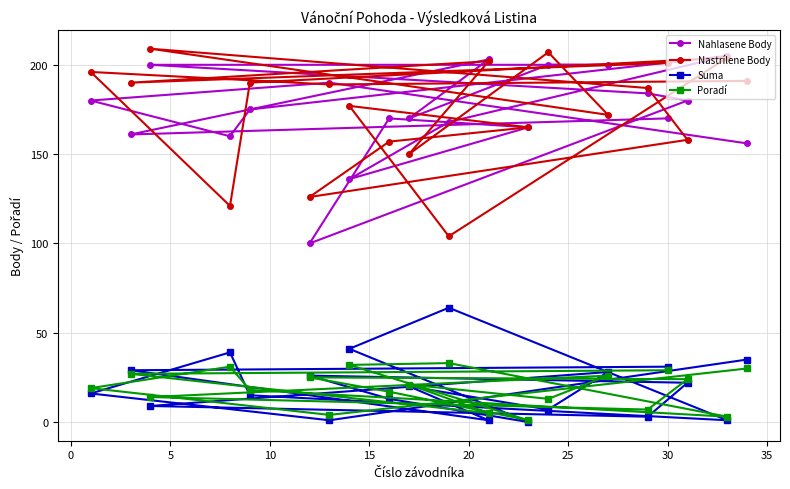

Reading left to right, list all the values displayed in this chart.

Nahlasene Body: 180	161	200	160	175	100	190	136	170	170	168	203	165	200	200	184	170	180	205	156
Nastrílene Body: 196	190	209	121	190	126	189	177	157	150	104	202	165	207	172	187	201	158	204	191
Suma: 16	29	9	39	15	26	1	41	13	20	64	1	0	7	28	3	31	22	1	35
Poradí: 19	27	14	31	18	25	4	32	17	21	33	5	1	13	26	7	29	24	3	30